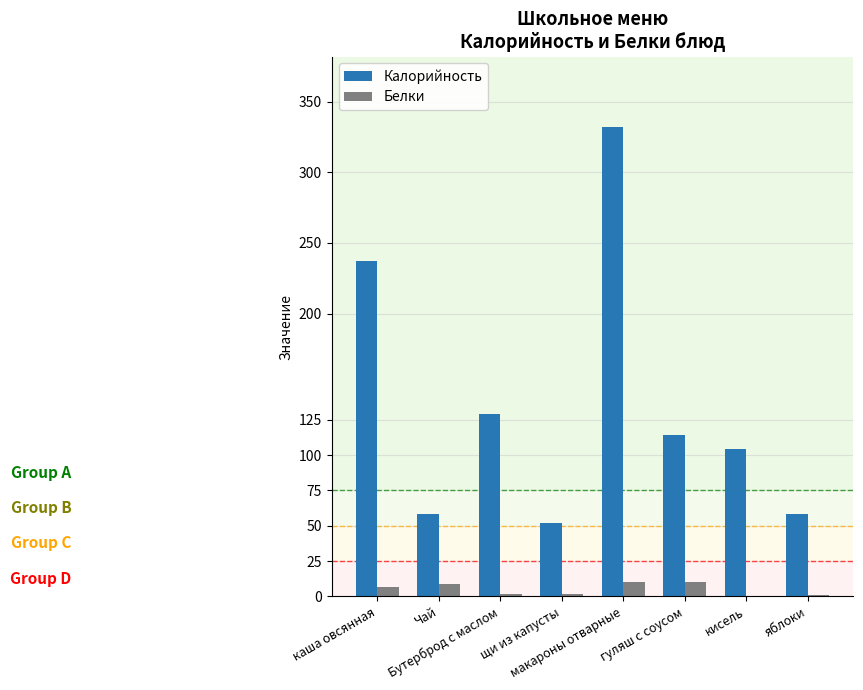

Which series has the largest range (max minus min)?

Калорийность